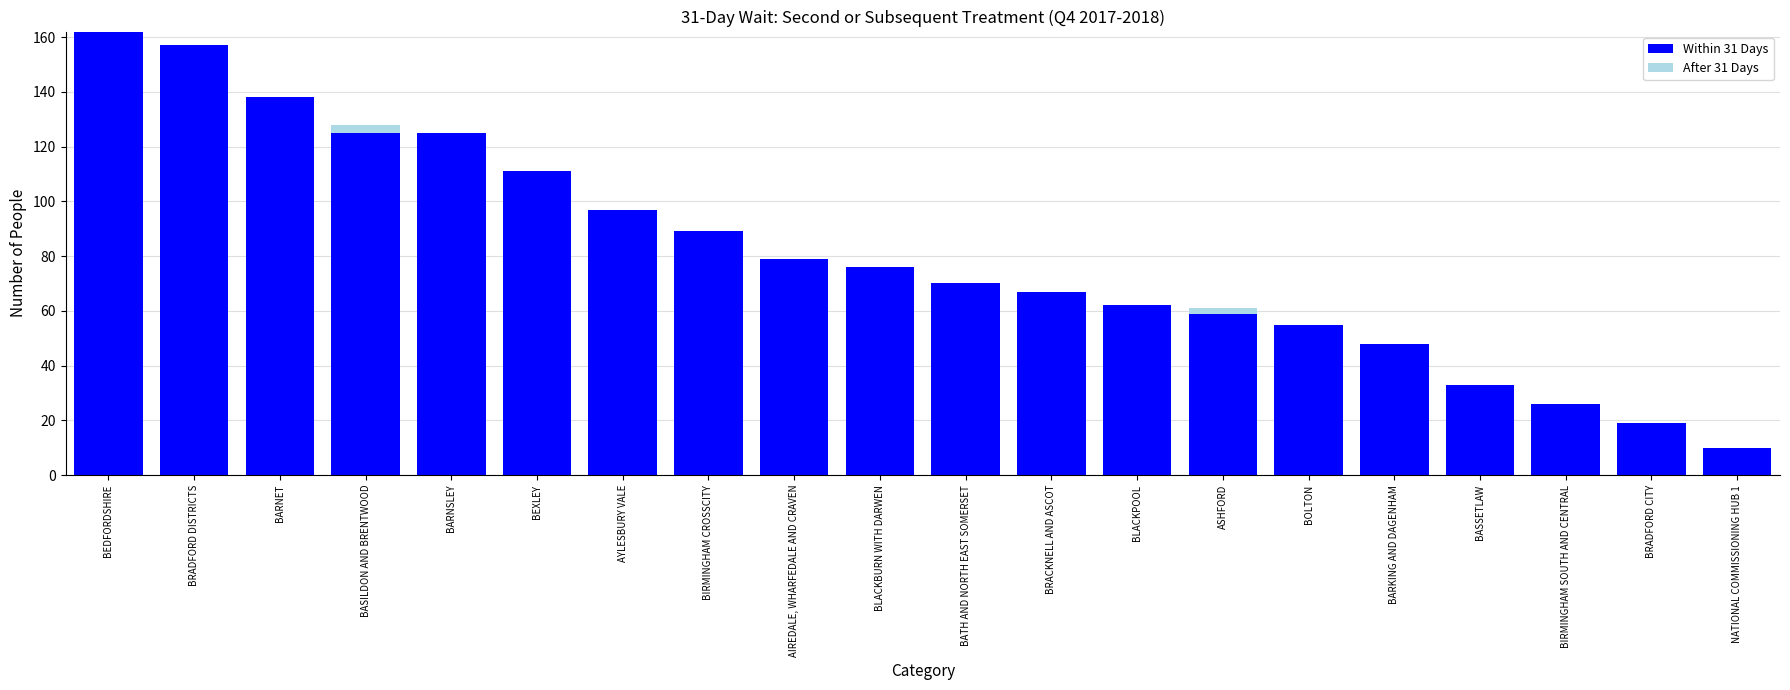

Which category has the highest value in the Within 31 Days series?

BEDFORDSHIRE